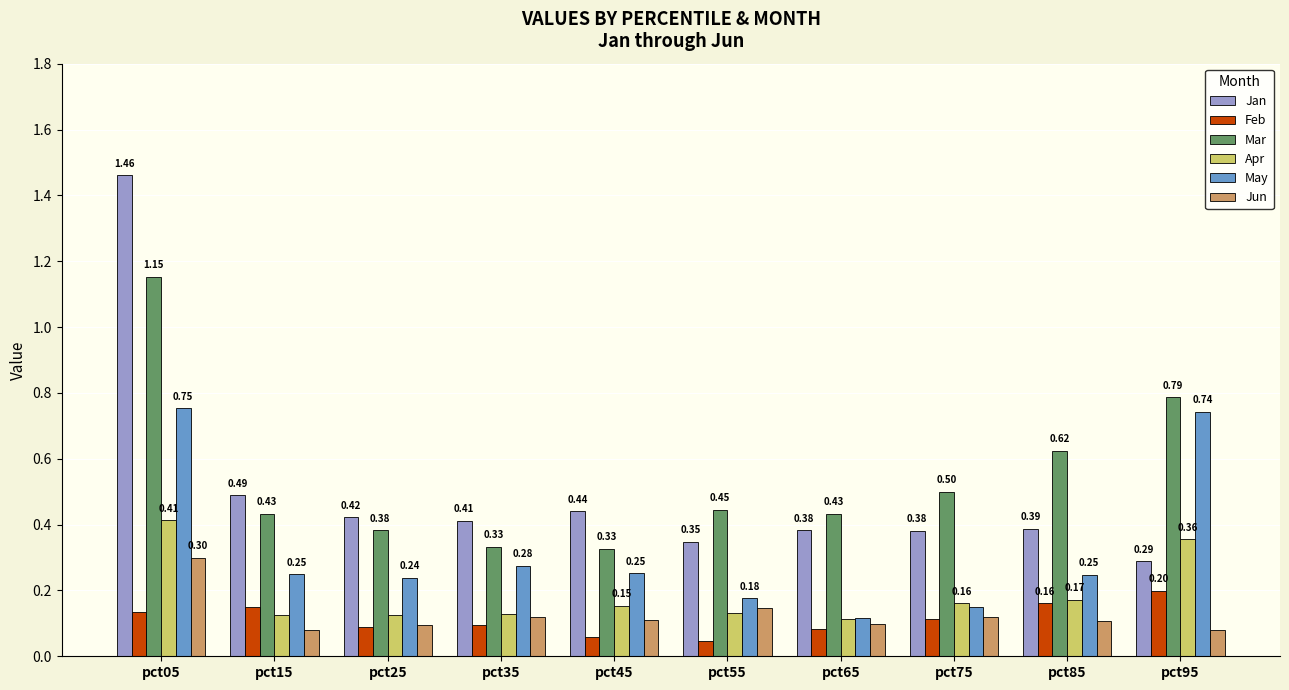

What is the sum of all Mar values?

5.4